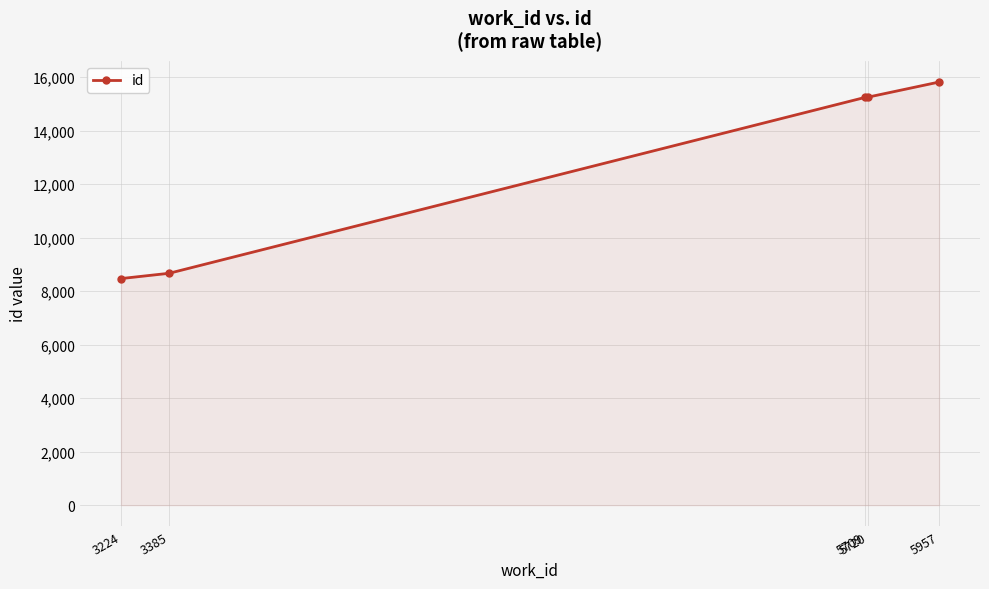

What is the difference between the values at 5720 and 3224?

6782